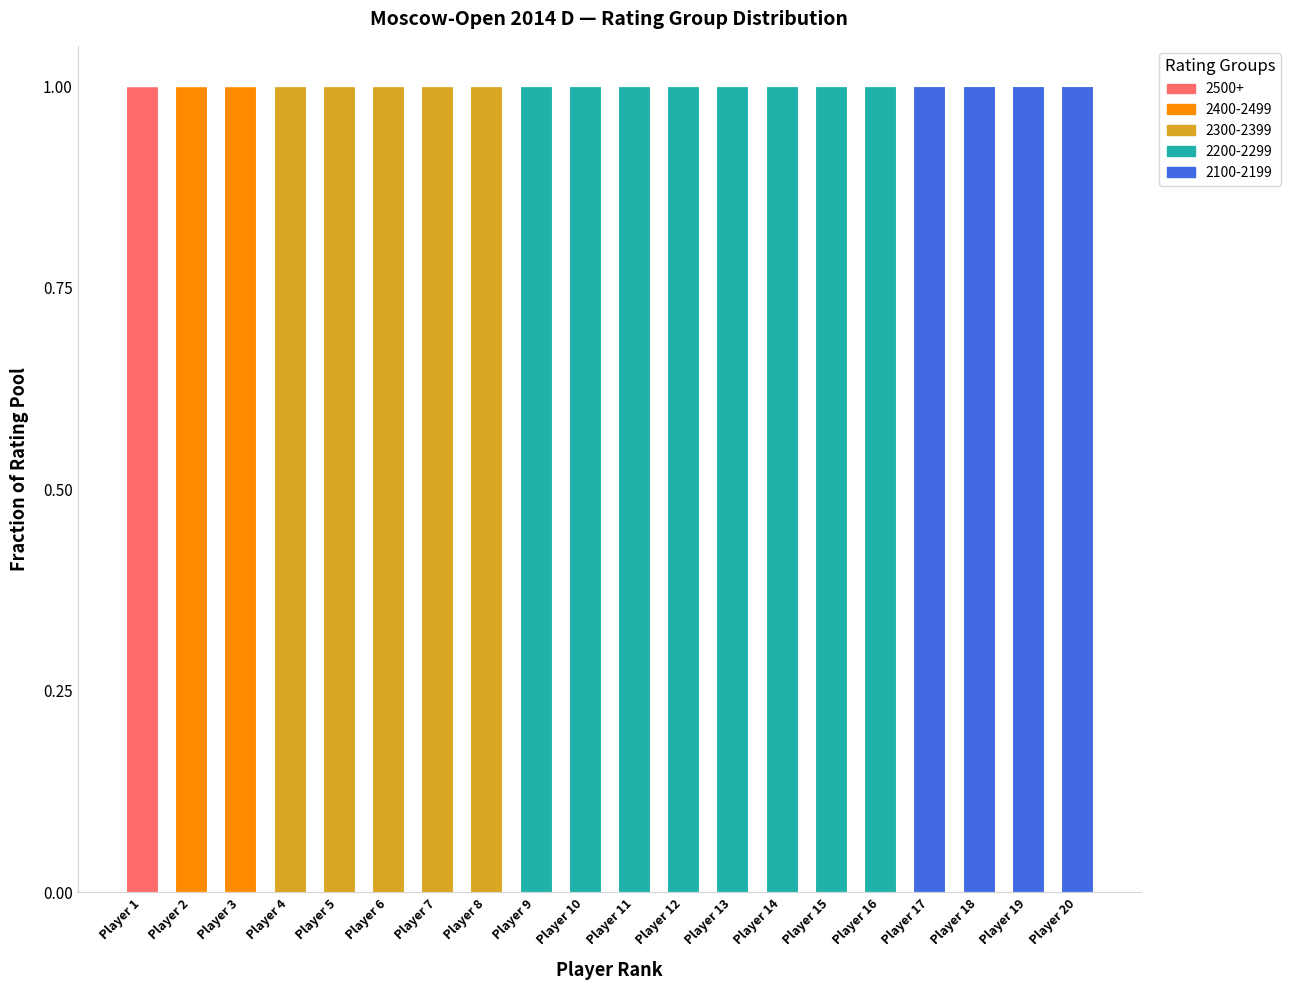

The value of 2500+ at Player 11 is 0. True or false?

True